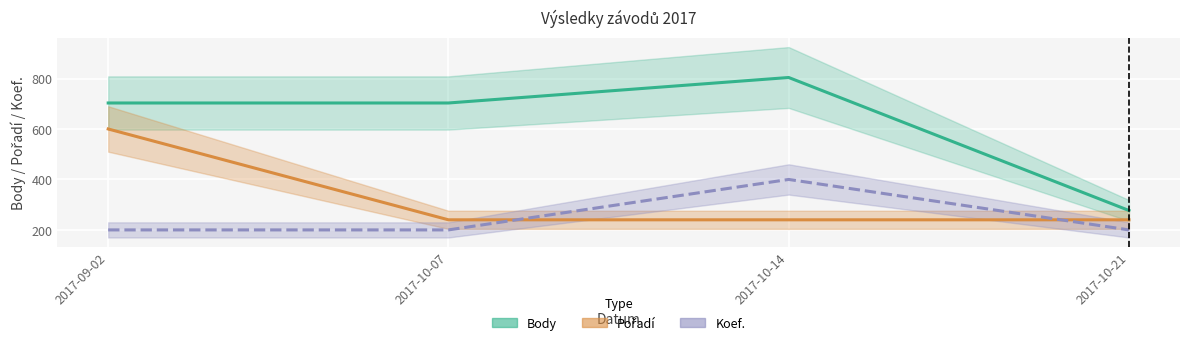

Which category has the highest value in the Pořadí series?

2017-09-02